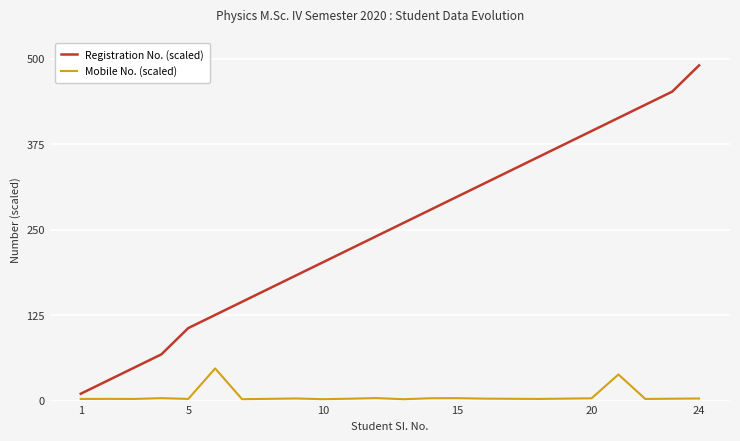

Count the number of categories in the chart.

24